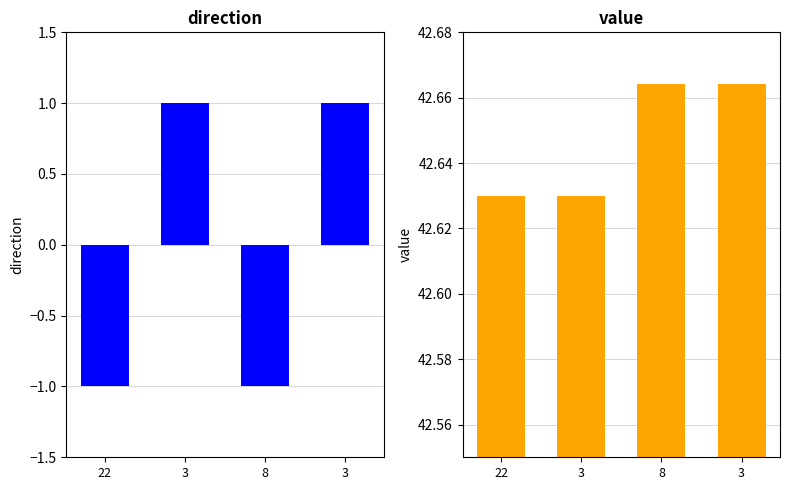

Reading left to right, extract all data points from this chart.

direction: 22=-1.0	3=1.0	8=-1.0	3=1.0
value: 22=42.6	3=42.6	8=42.7	3=42.7